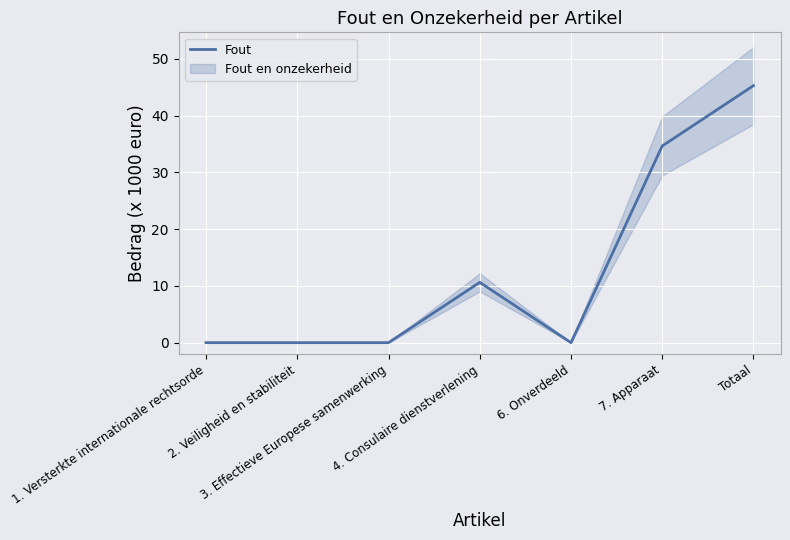

What is the sum of the values at 1. Versterkte internationale rechtsorde and 4. Consulaire dienstverlening?

10.6